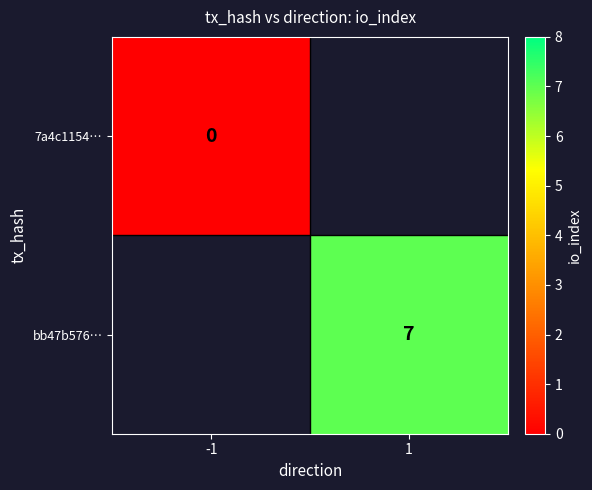

True or false: bb47b576… has a value of 7 at 1.

True